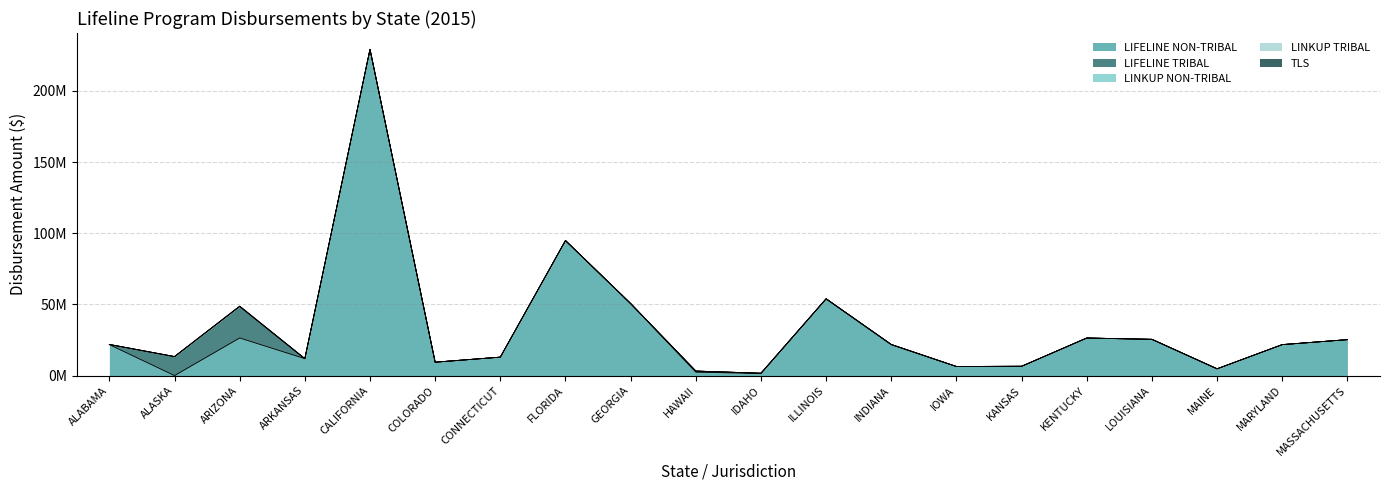

True or false: LINKUP TRIBAL and LIFELINE TRIBAL cross at least once.

False